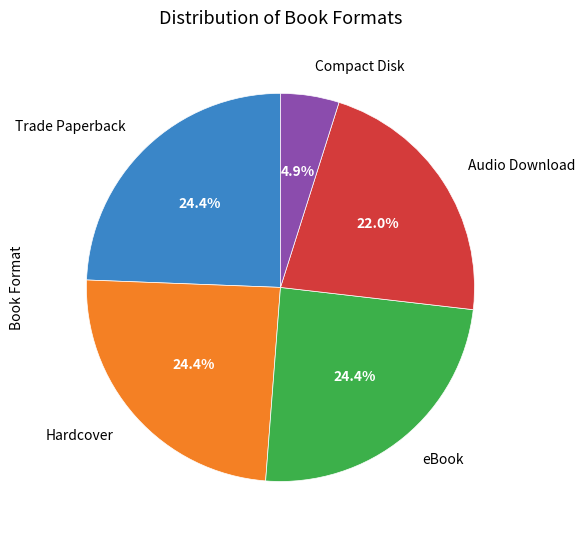

Is there a majority slice in this chart?

No